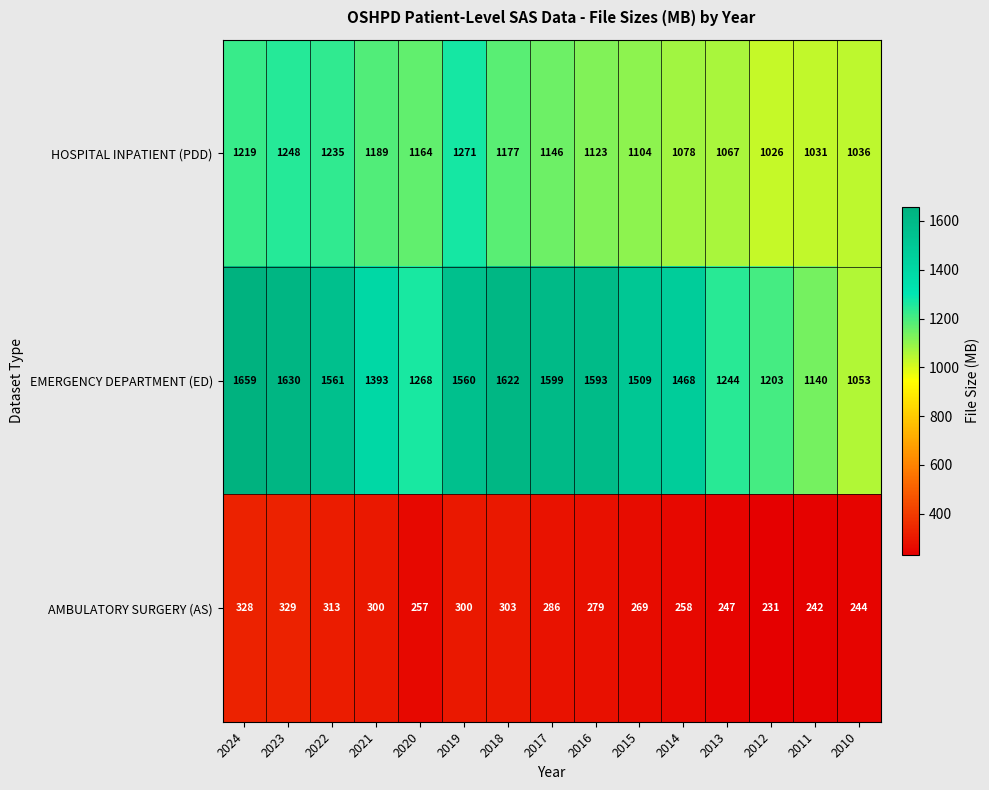

Which series changed the most between 2023 and 2022?

EMERGENCY DEPARTMENT (ED)